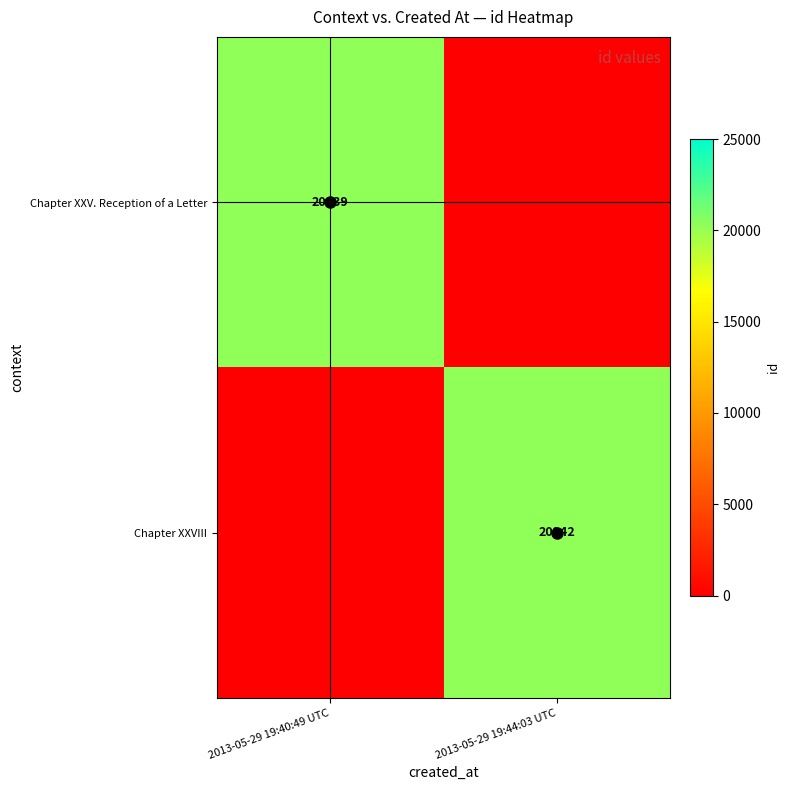

What is the difference between the maximum and minimum values in the Chapter XXVIII series?

20242